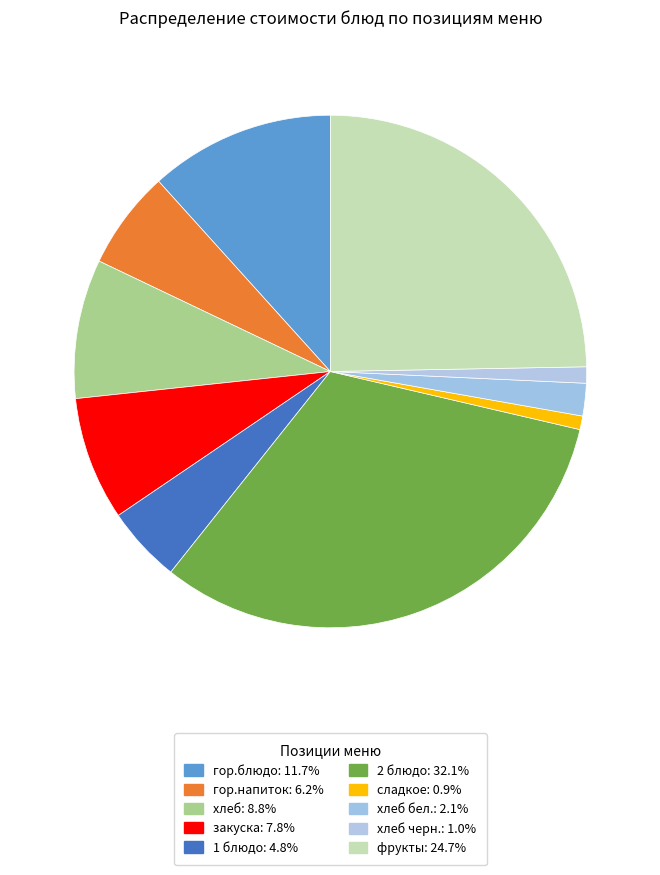

How many slices are in this pie chart?

10